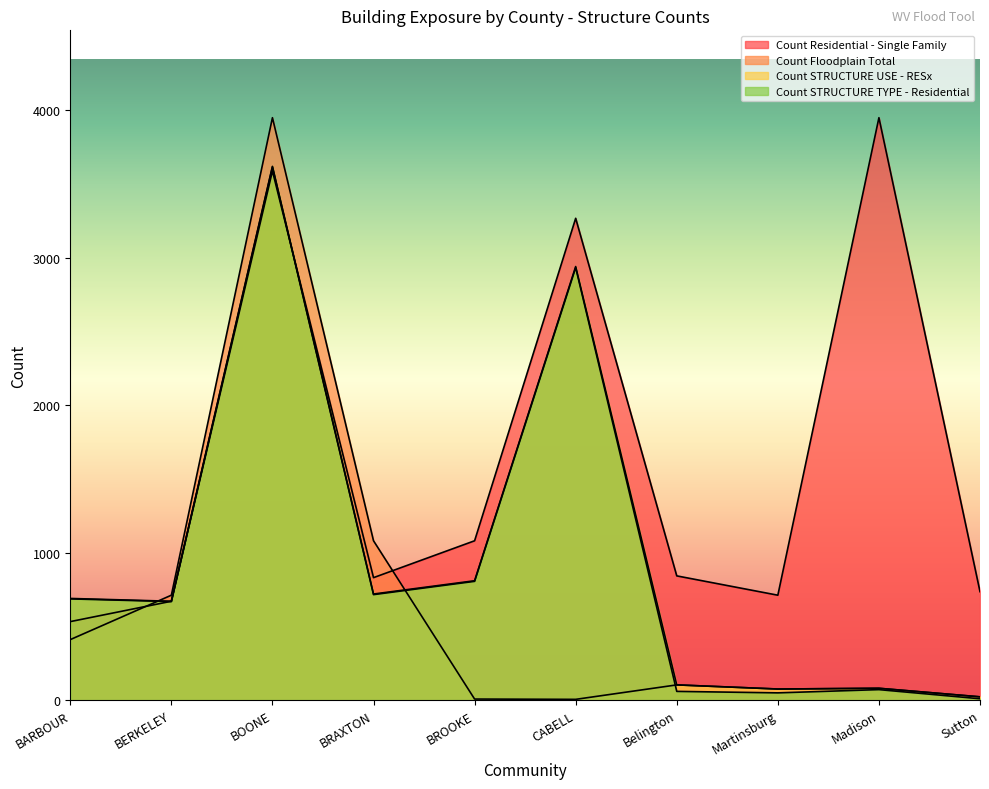

True or false: Count STRUCTURE TYPE - Residential has a value of 996 at BARBOUR.

False